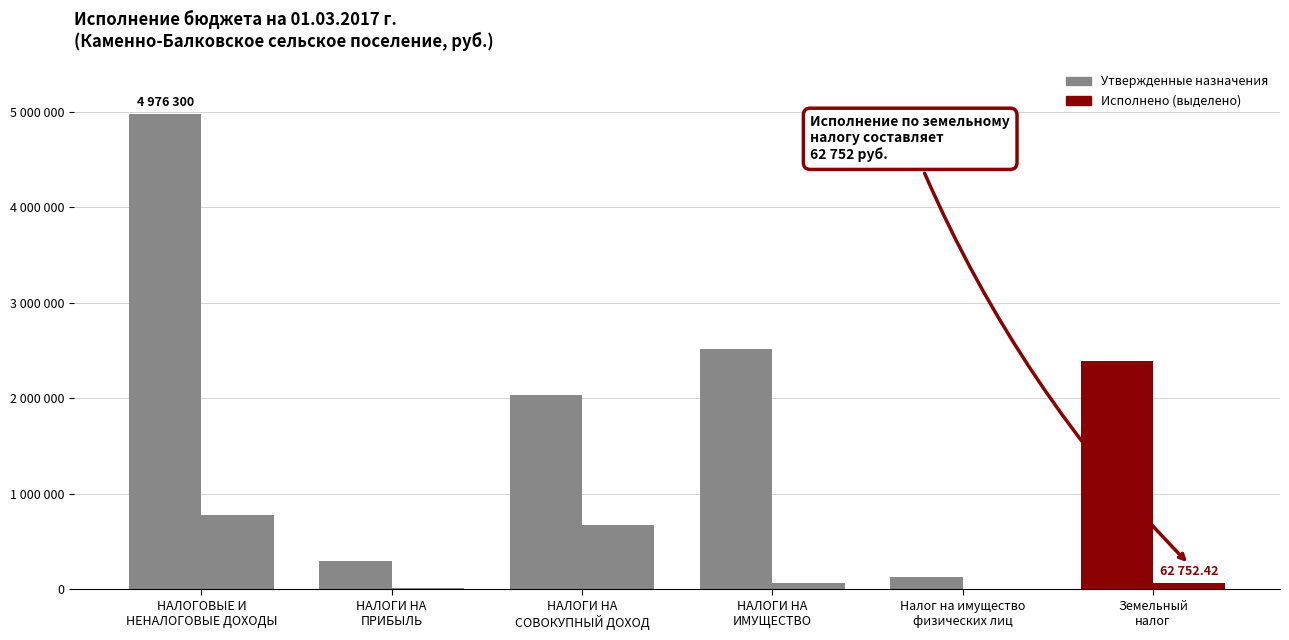

What is the total value across all series at НАЛОГИ НА
ИМУЩЕСТВО?

2582169.4